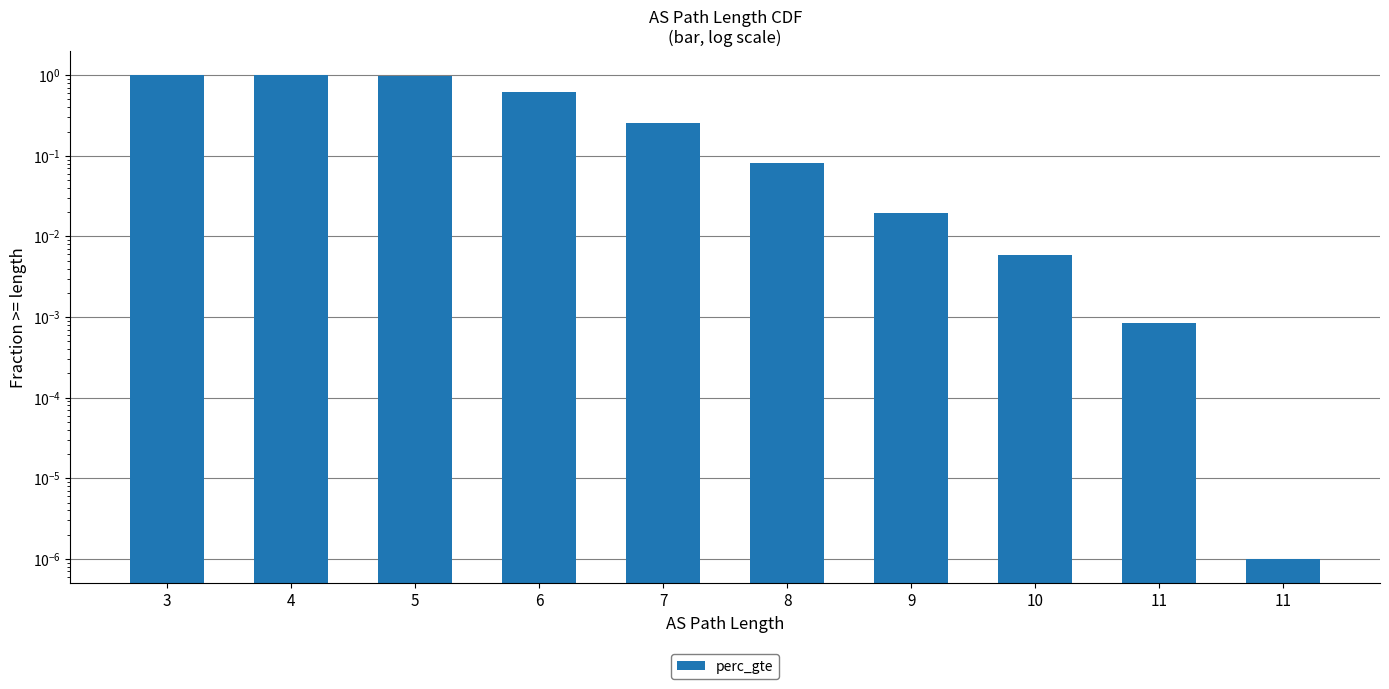

Reading right to left, transcribe all the data shown in this chart.

0.0	0.0	0.0	0.0	0.1	0.3	0.6	1.0	1.0	1.0